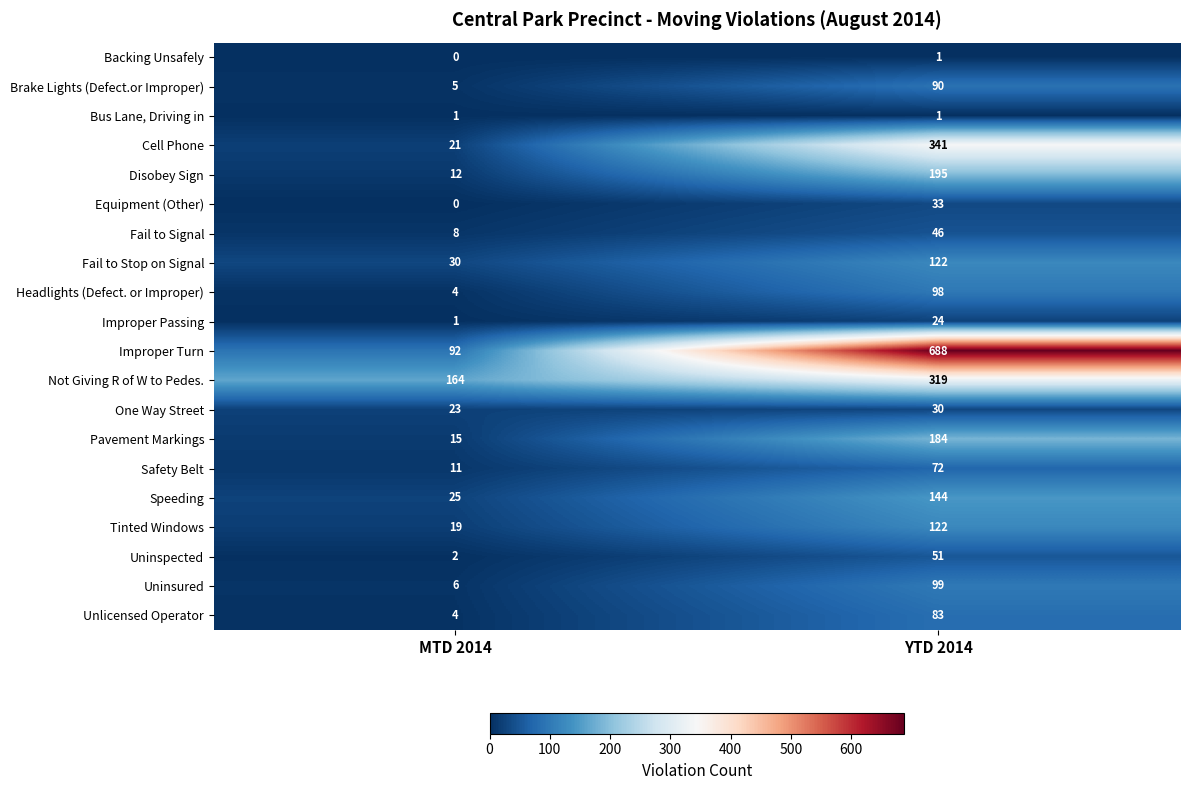

What is the difference between the maximum and minimum values in the Cell Phone series?

320